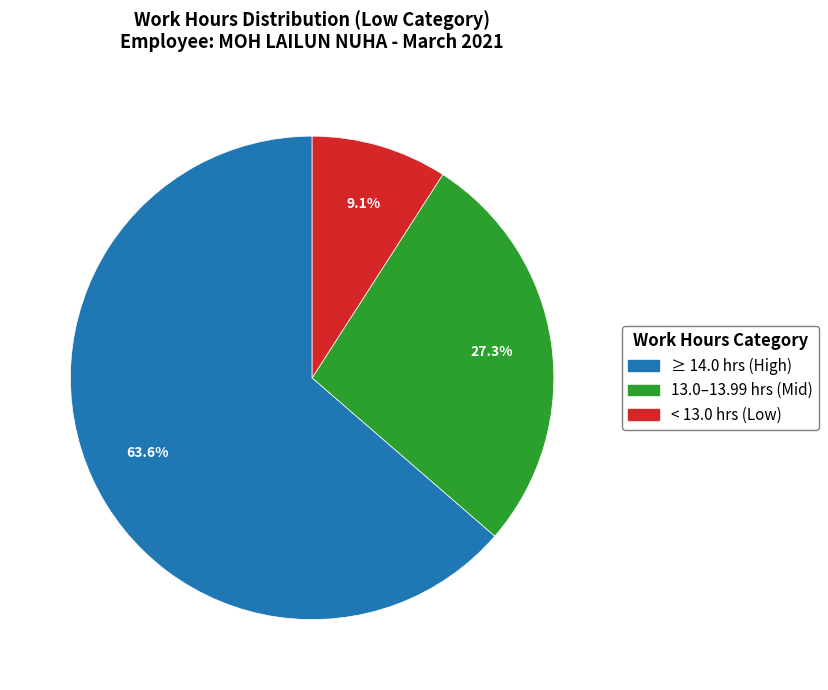

Does any single category account for the majority?

Yes